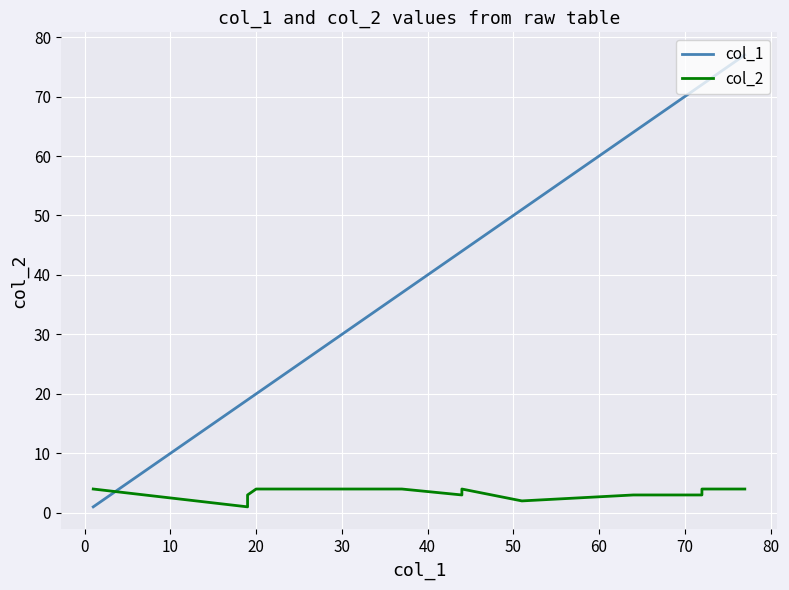

Between 50 and 80, which is larger?

80